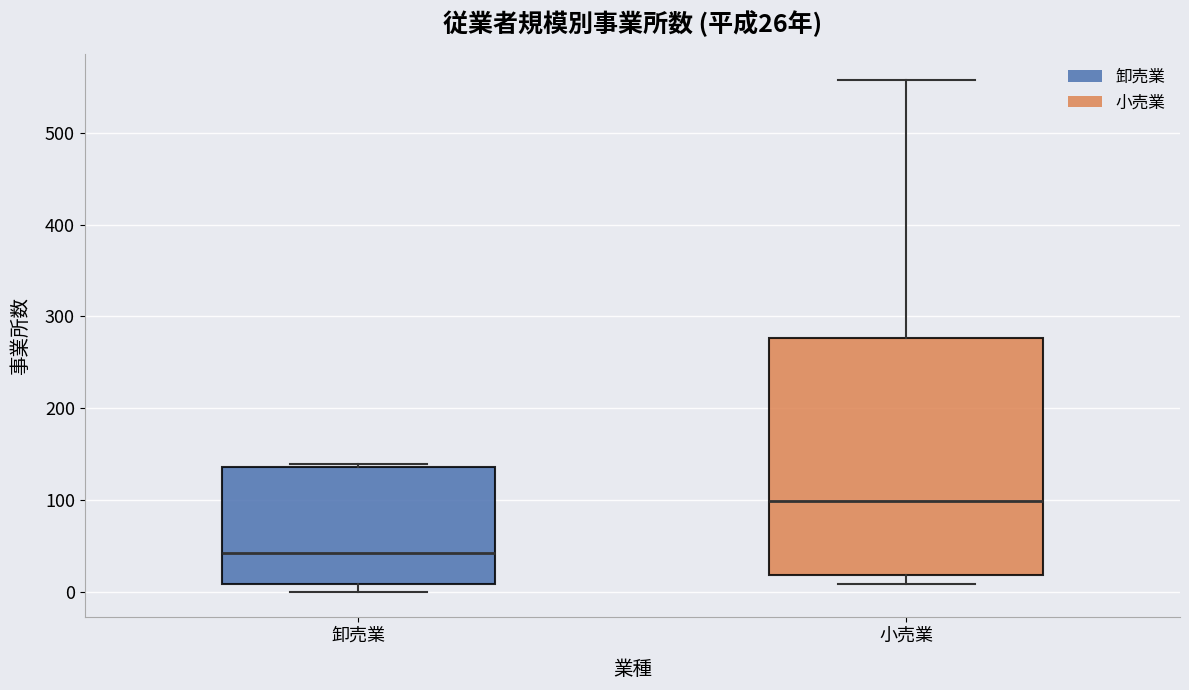

Which box's median line is the highest?

小売業